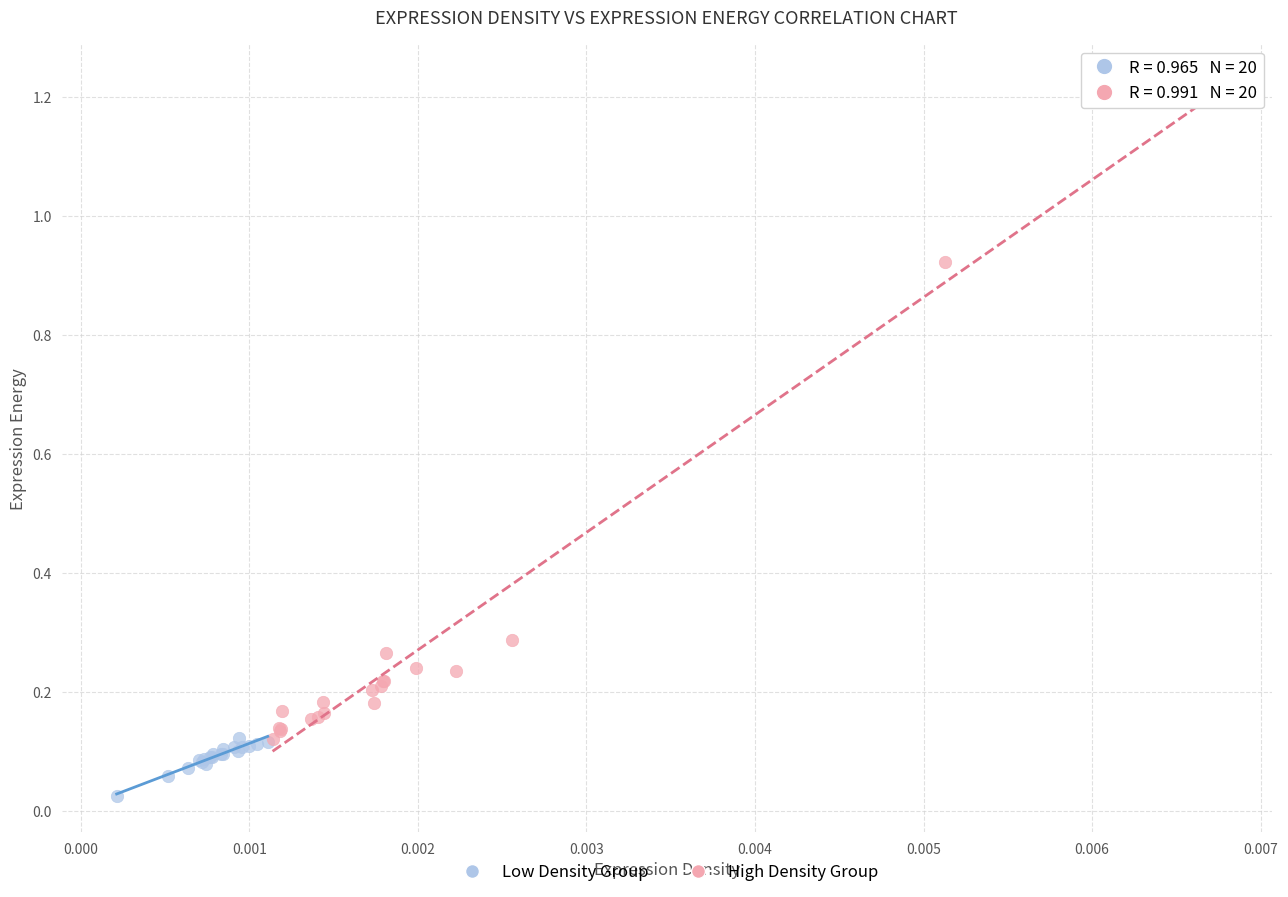

Which series reaches the maximum Y coordinate?

High Density Group